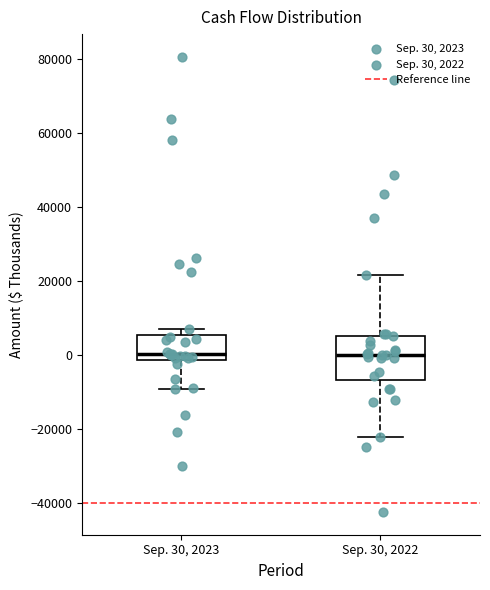

Reading left to right, read every box against the y-axis: the position of its median line, the range the box covers, and the ends of its whiskers. The values are not printed on the chart, so give them approximately, as read against the axis.

Sep. 30, 2023: median 0, box -2000 to 6000, whiskers -10000 to 6000 (just above the box's upper edge)
Sep. 30, 2022: median 0, box -6000 to 6000, whiskers -22000 to 22000